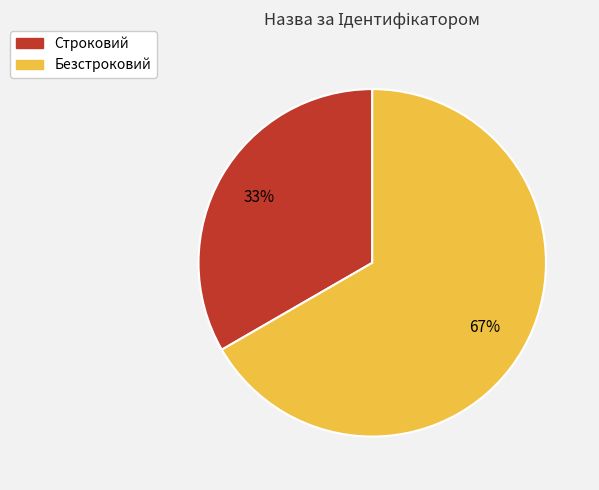

How many segments does this pie chart have?

2